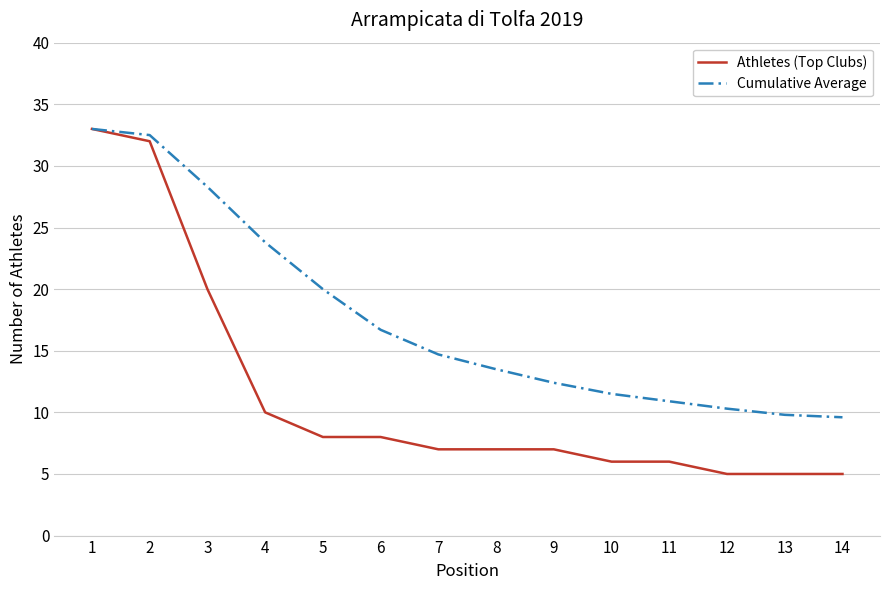

What is the sum of all Athletes (Top Clubs) values?

159.0